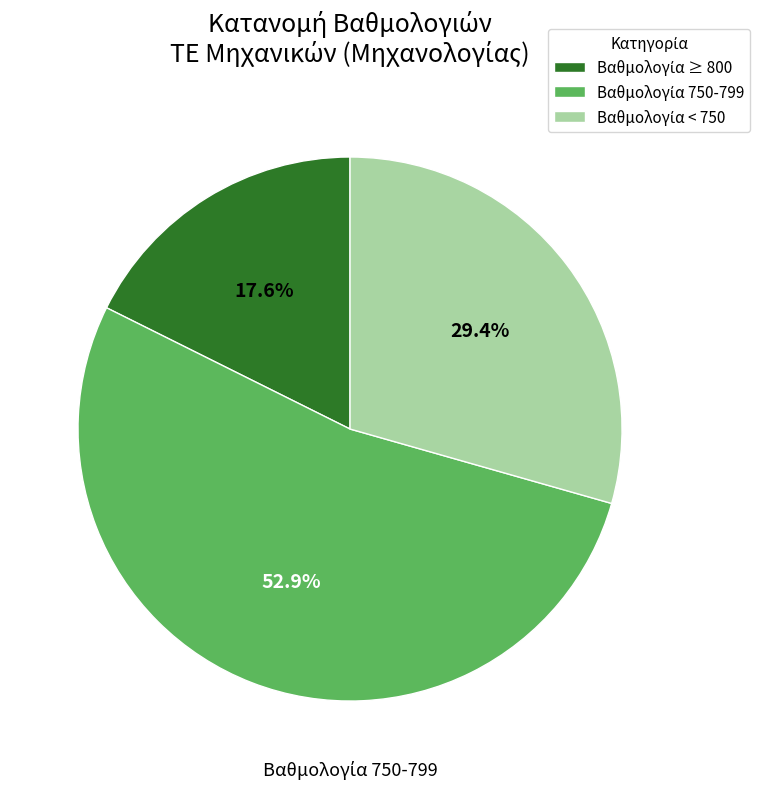

To the nearest percent, what is the average slice percentage?

33%